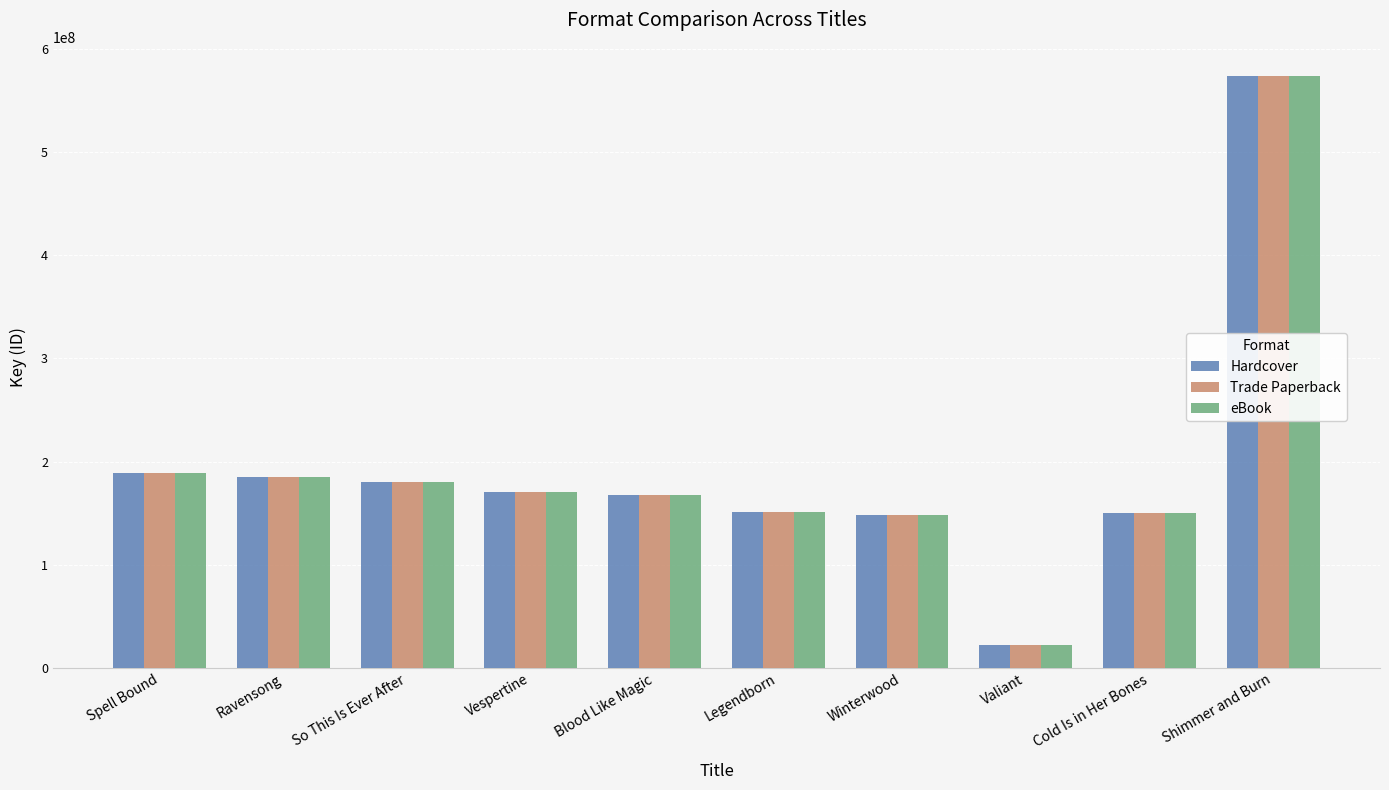

At which category is the sum across all series the highest?

Shimmer and Burn